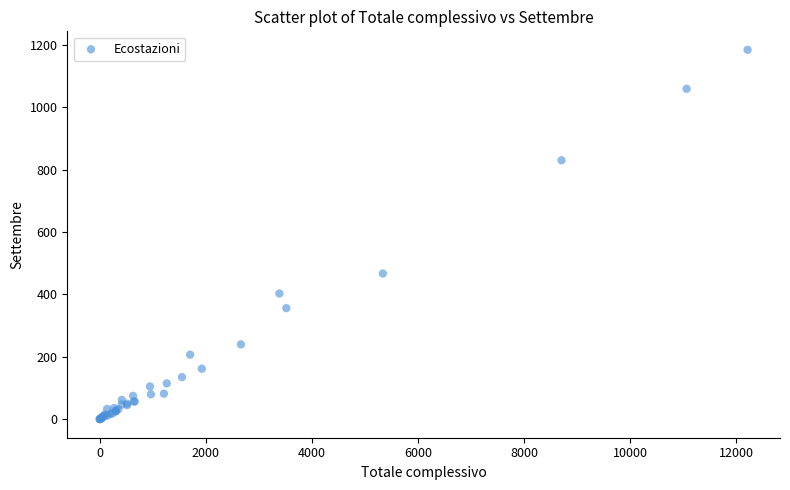

What Y value in the scatter plot is closest to 592?

467